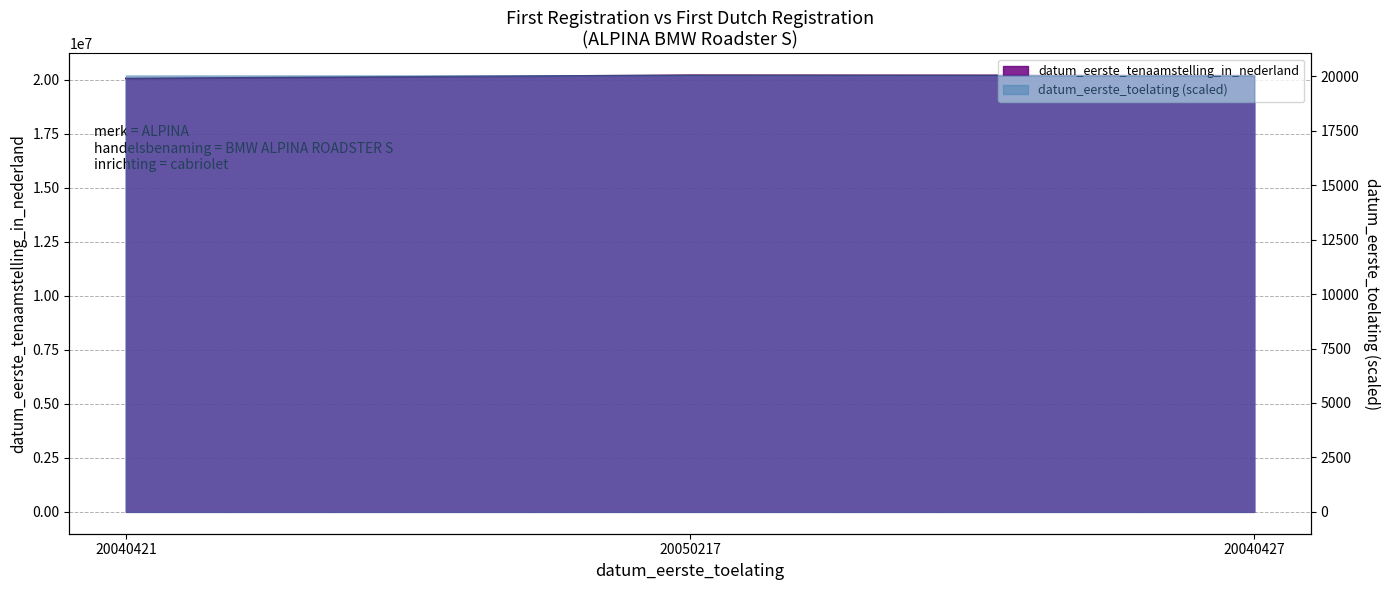

What is the maximum value shown in the chart?

20201008